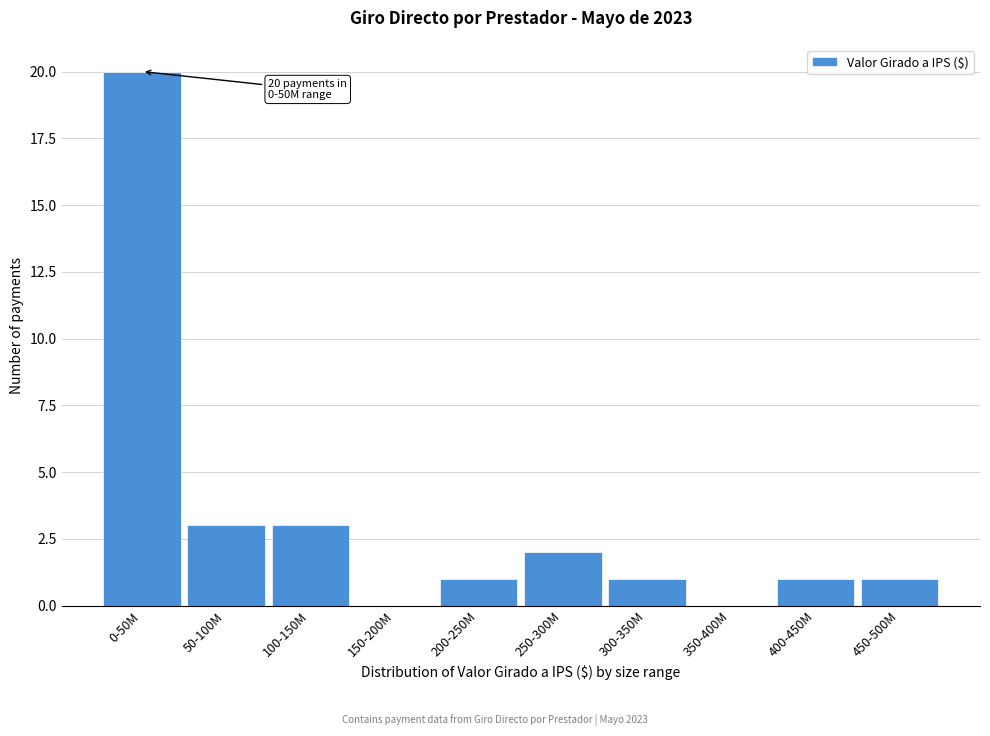

Reading left to right, transcribe all the data shown in this chart.

0-50M=20	50-100M=3	100-150M=3	150-200M=0	200-250M=1	250-300M=2	300-350M=1	350-400M=0	400-450M=1	450-500M=1